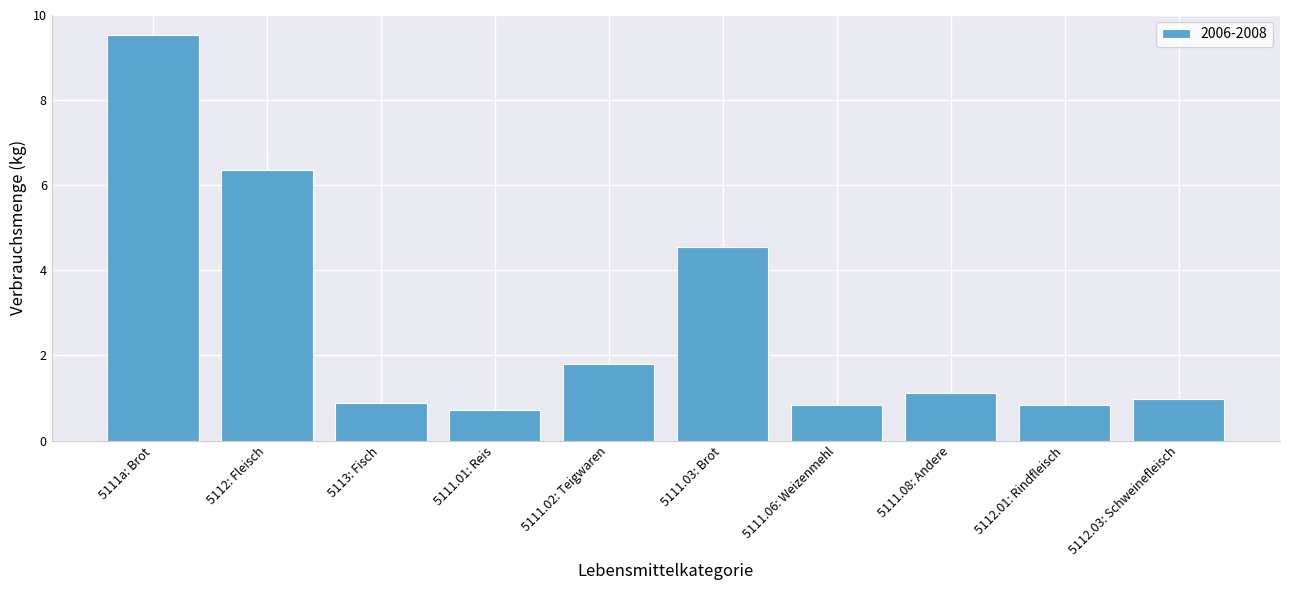

What is the average value?

2.8